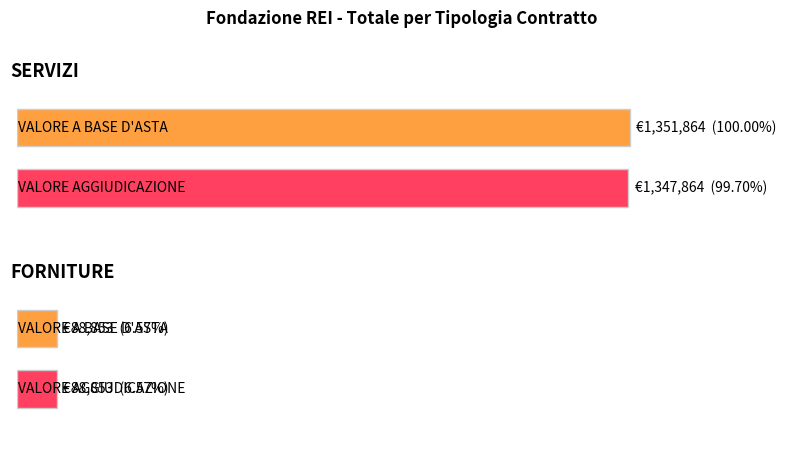

Which series has the largest total across all categories?

VALORE A BASE D'ASTA